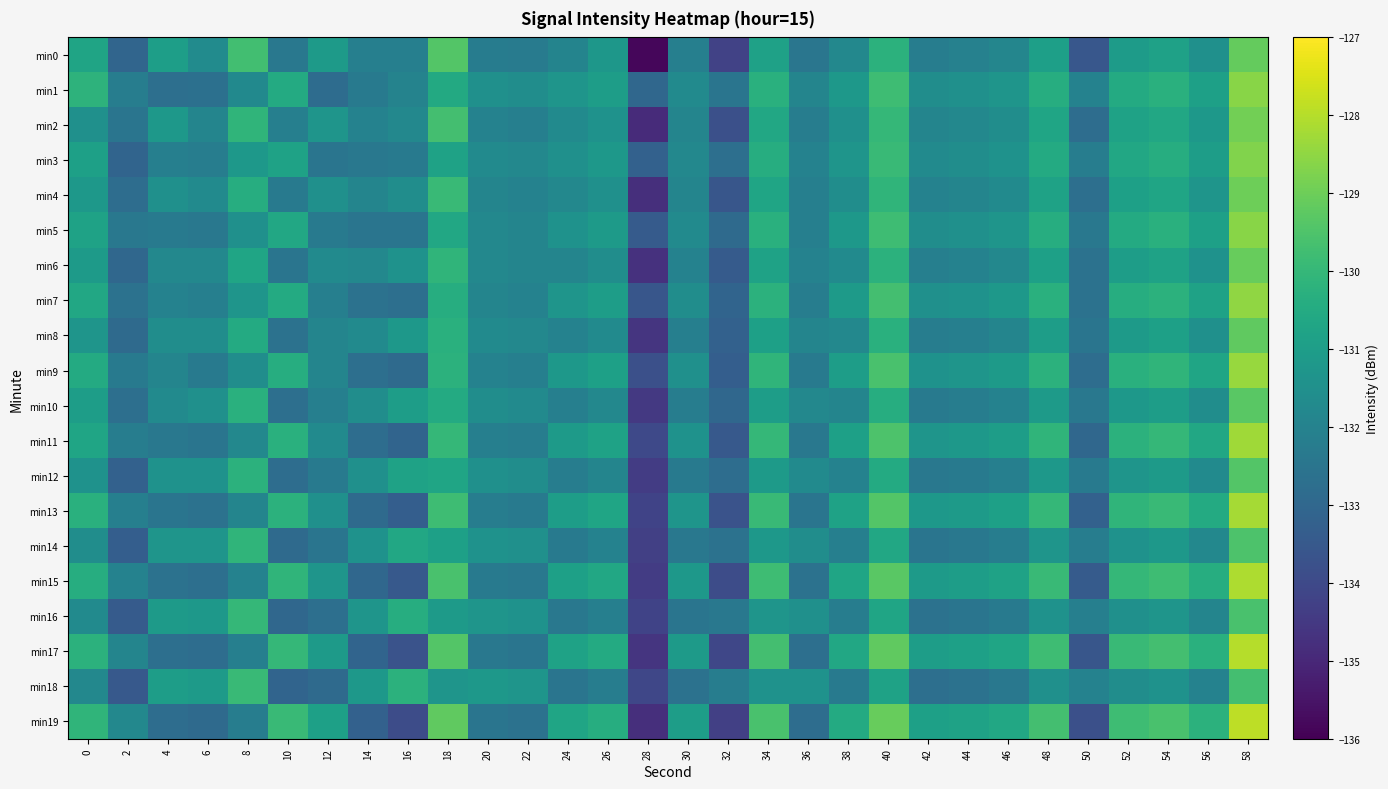

At which category is the sum across all series the highest?

58